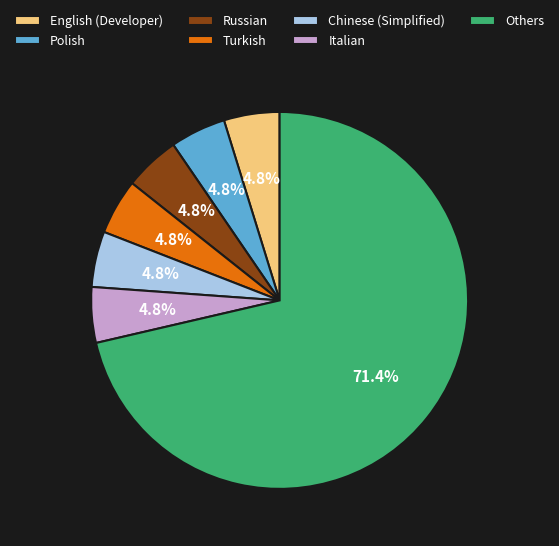

True or false: English (Developer) accounts for 5% of the total.

True